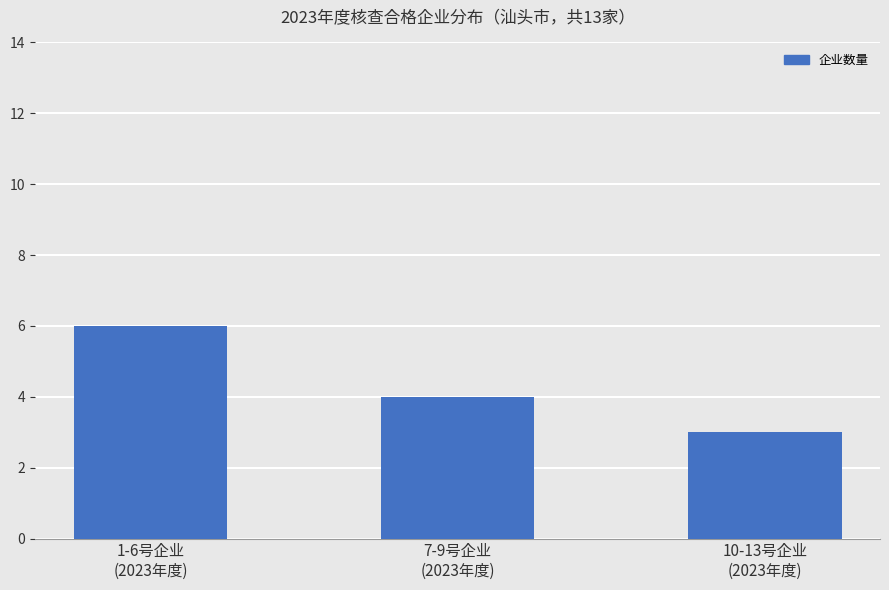

Reading left to right, extract all data points from this chart.

1-6号企业
(2023年度)=6	7-9号企业
(2023年度)=4	10-13号企业
(2023年度)=3